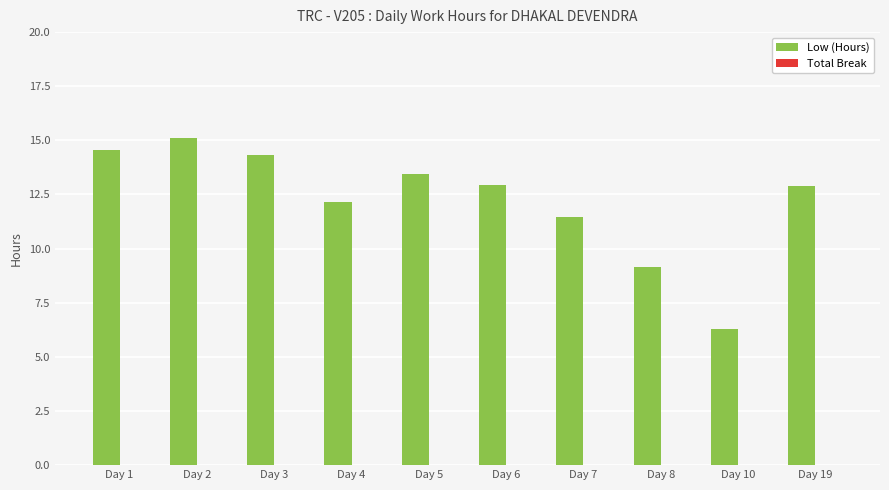

How many data points does each series have?

10